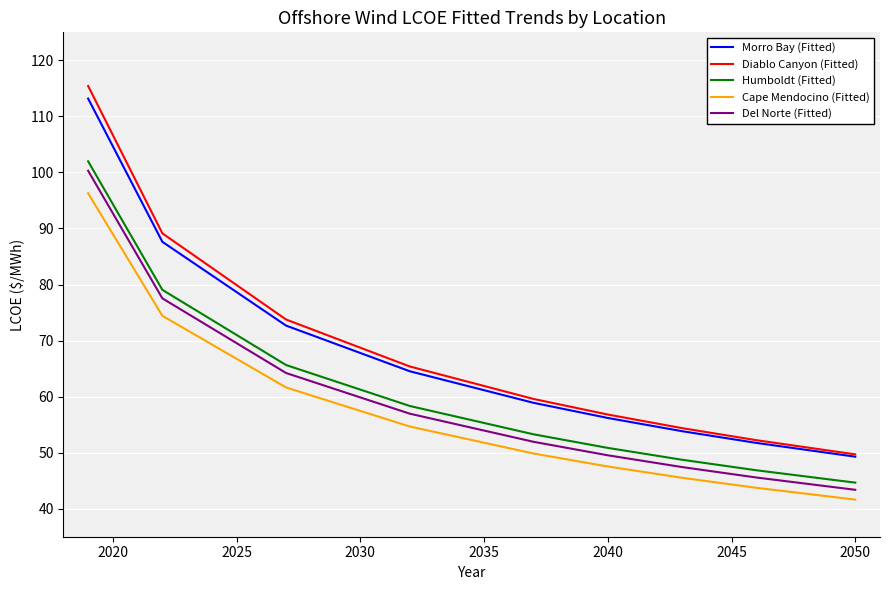

What are all the series names shown in the legend?

Morro Bay (Fitted), Diablo Canyon (Fitted), Humboldt (Fitted), Cape Mendocino (Fitted), Del Norte (Fitted)